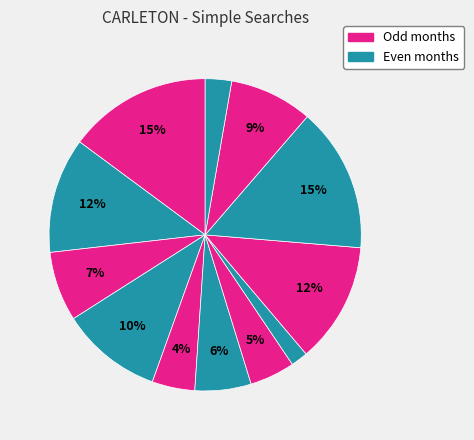

To the nearest percent, what is the average slice percentage?

8%